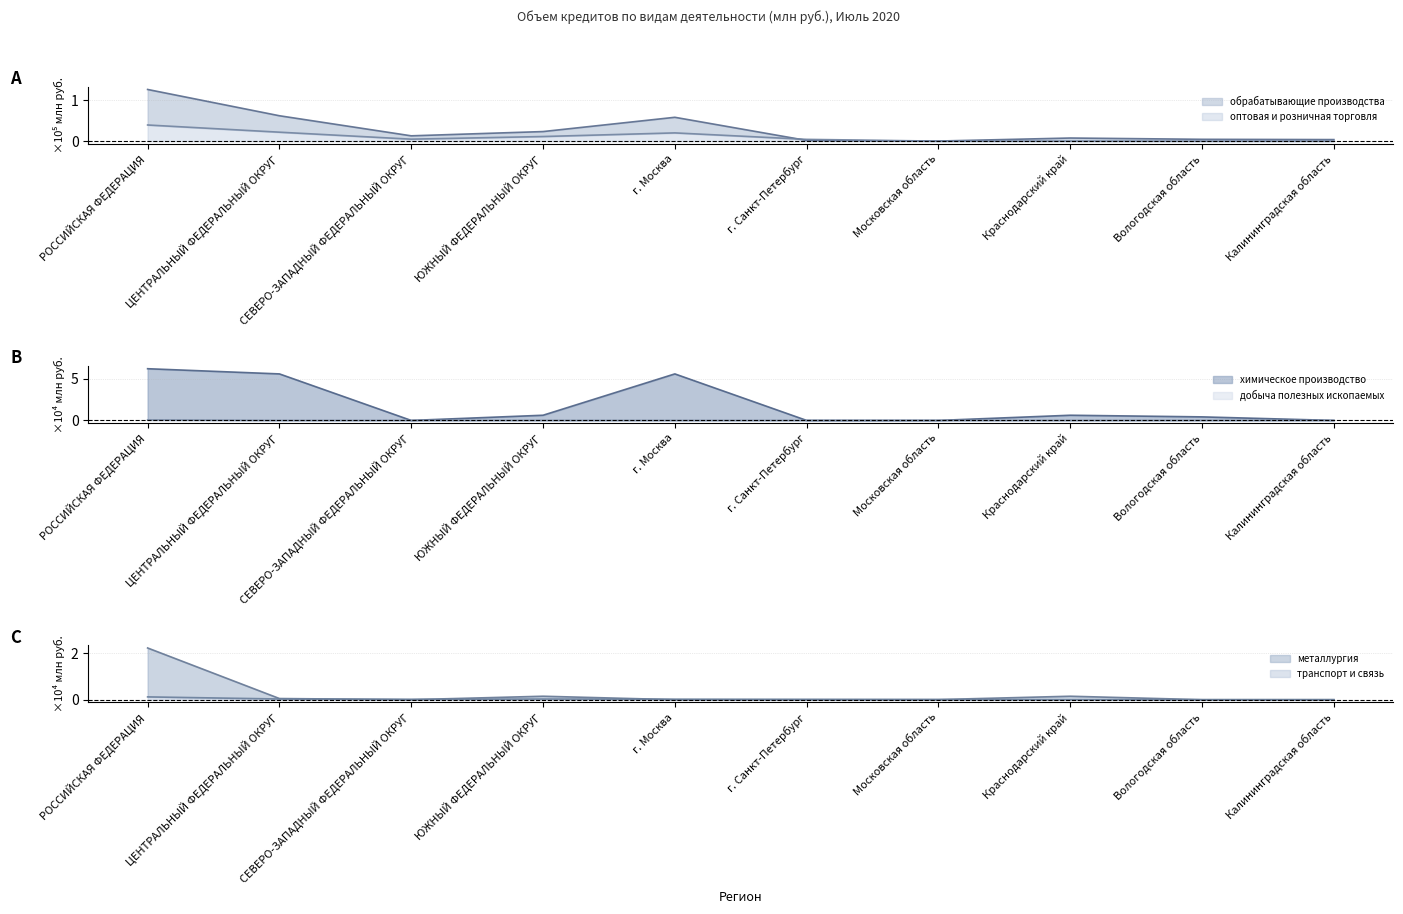

After their last crossing, which series has the higher values: оптовая и розничная торговля or химическое производство?

оптовая и розничная торговля